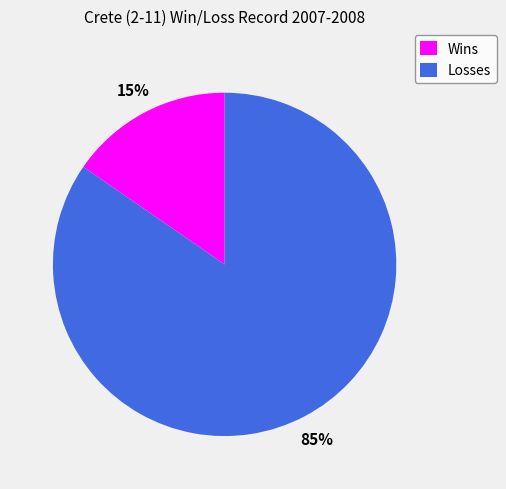

To the nearest percent, what portion does Losses represent?

85%